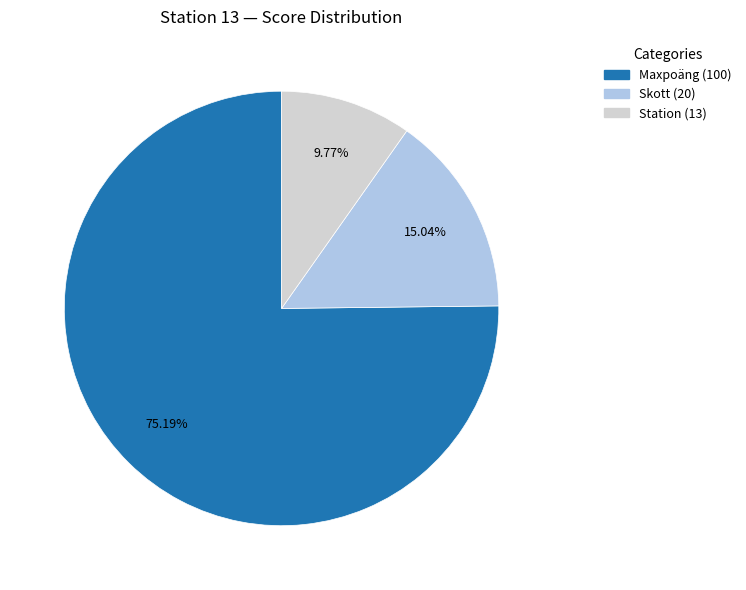

Does any single category account for the majority?

Yes